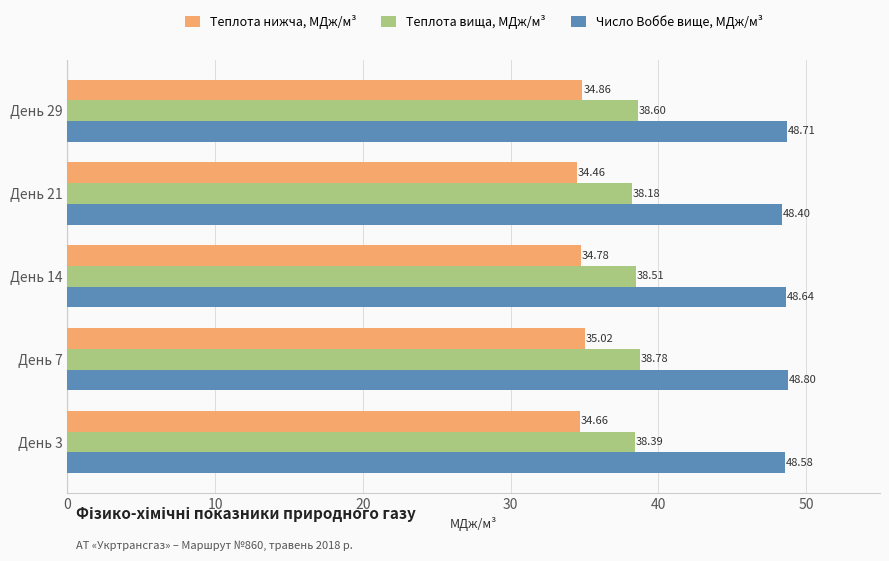

At which label is Число Воббе вище, МДж/м³ closest to 48?

День 21